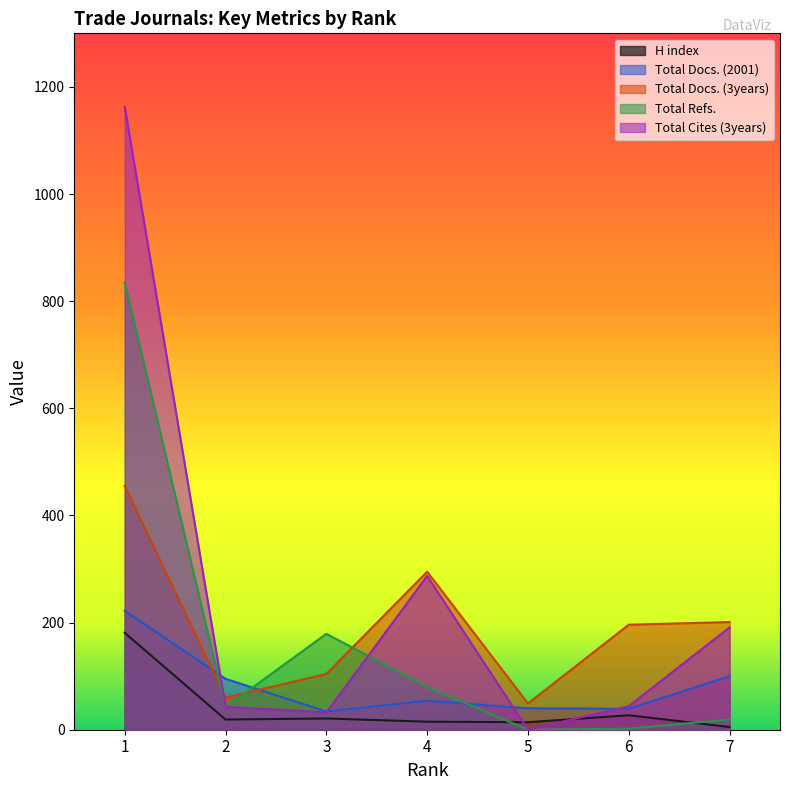

True or false: Total Docs. (3years) has a value of 49 at 5.

True